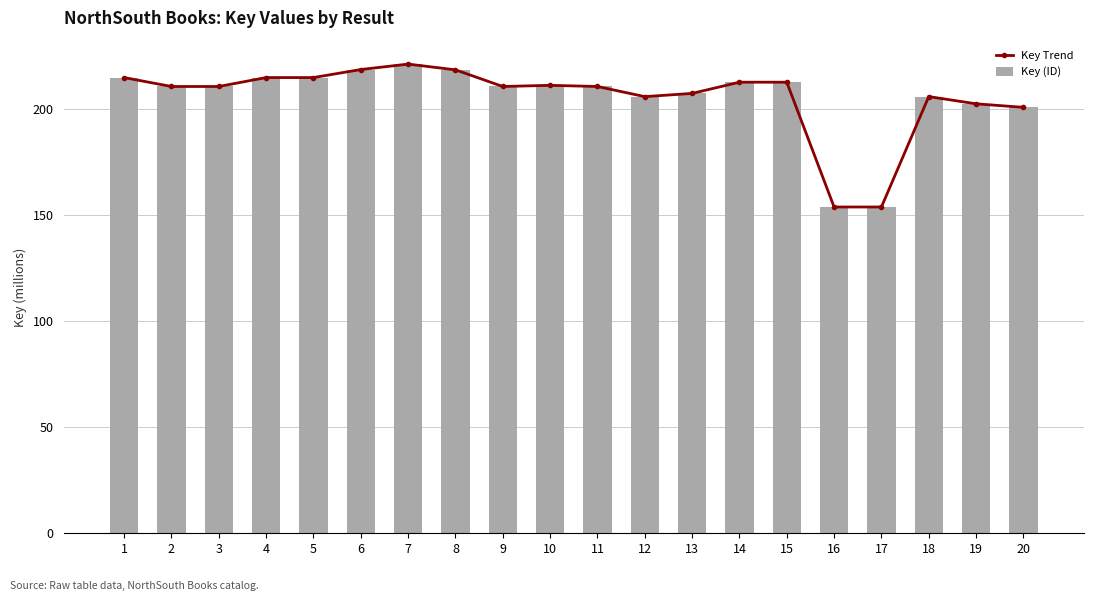

Where is Key (ID) nearest to the value 187?

20